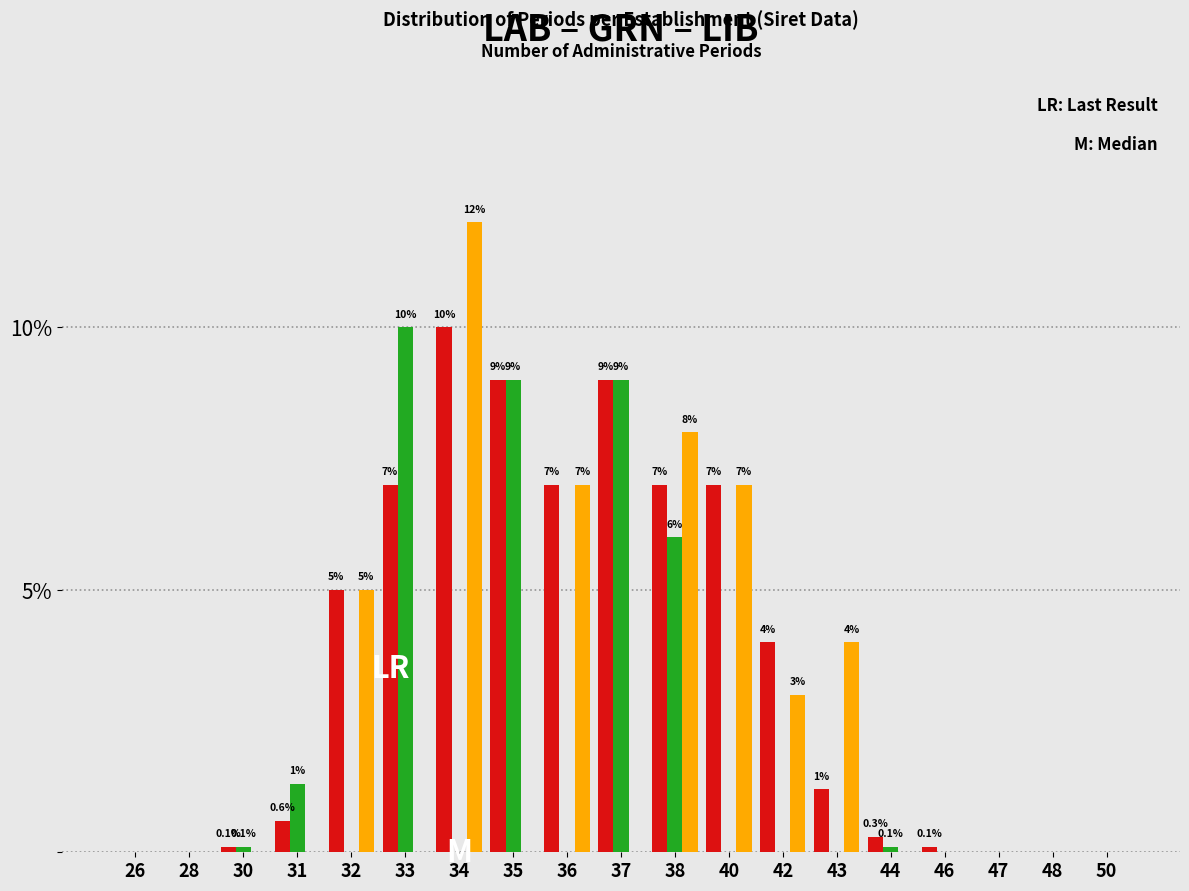

What is the total value across all series at 36?

14.0